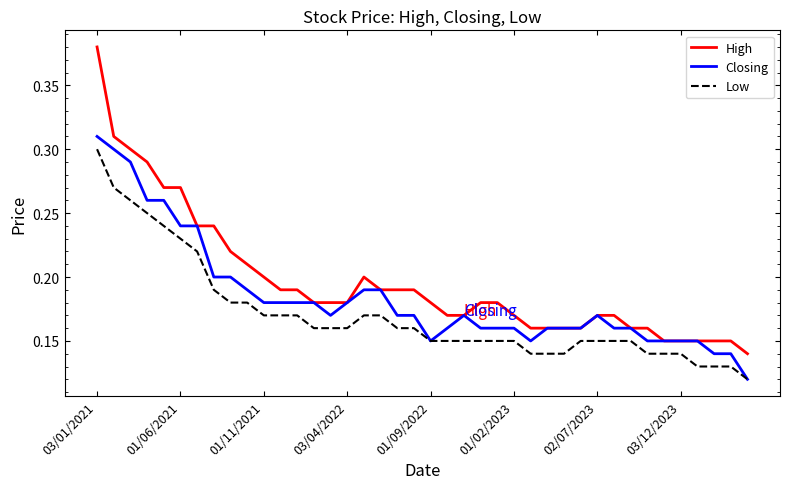

Is this an area chart (filled region under the line)?

No